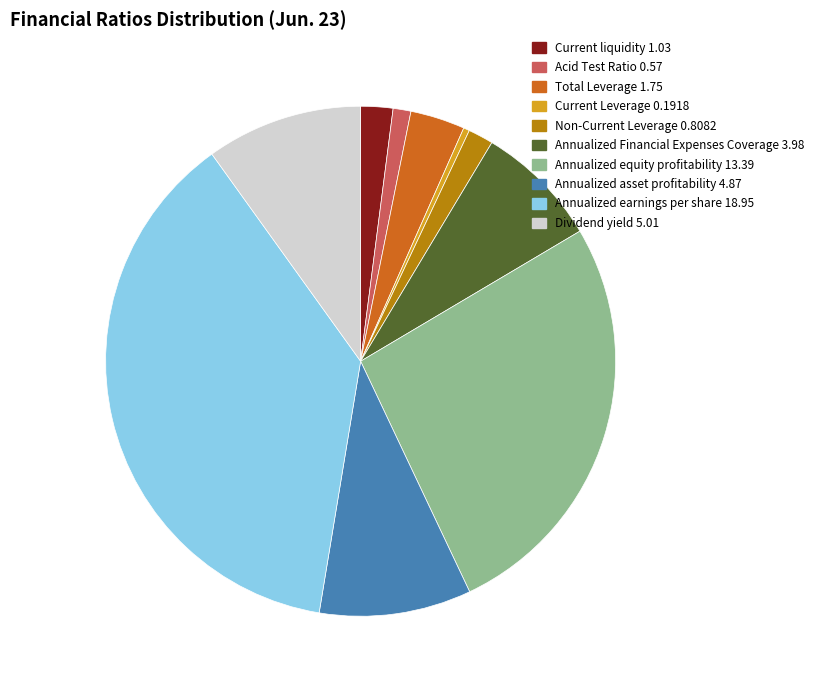

True or false: Annualized earnings per share accounts for 37% of the total.

True